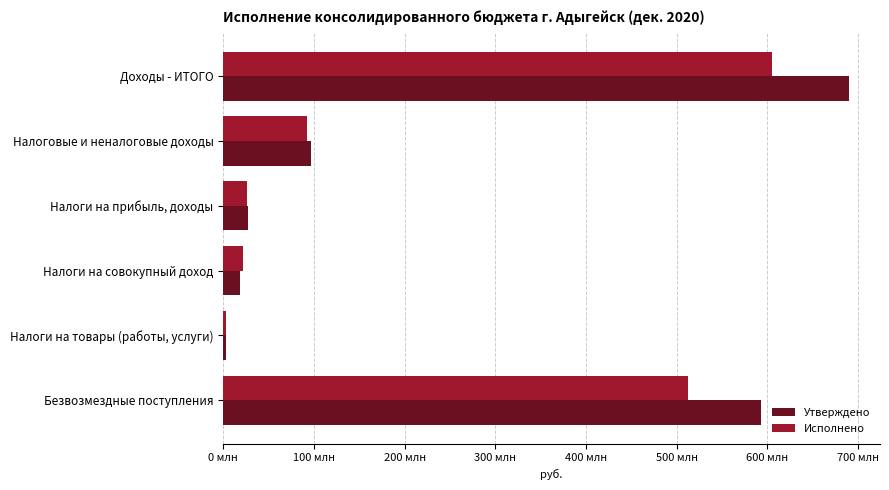

Which category has the highest value in the Исполнено series?

Доходы - ИТОГО